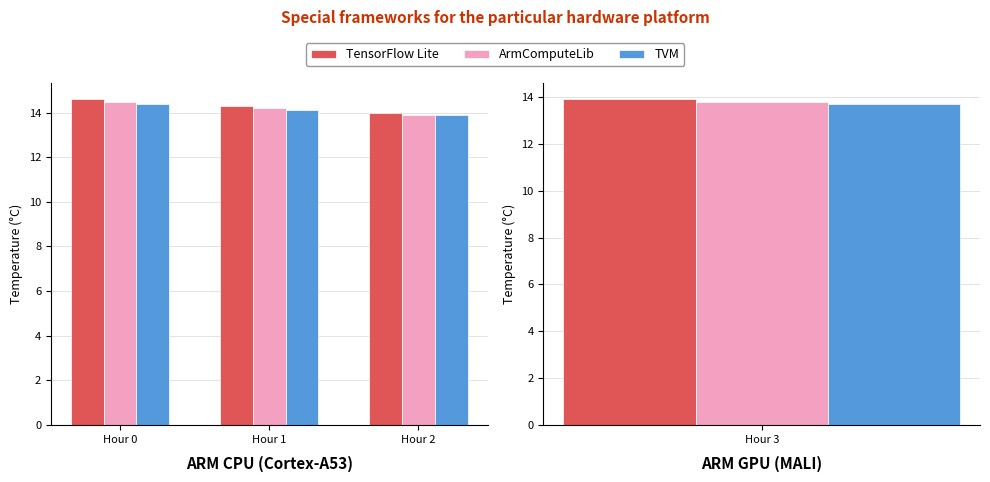

At which label does ArmComputeLib first exceed 14?

Hour 0